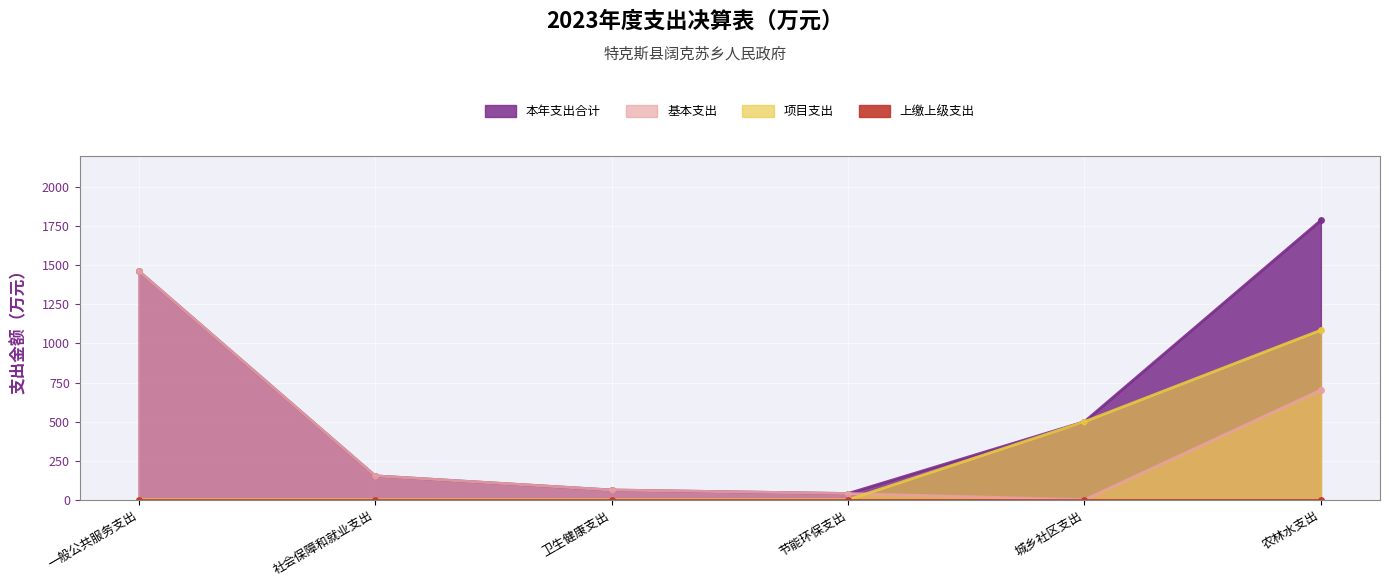

At which category does the chart reach its peak across all series?

农林水支出